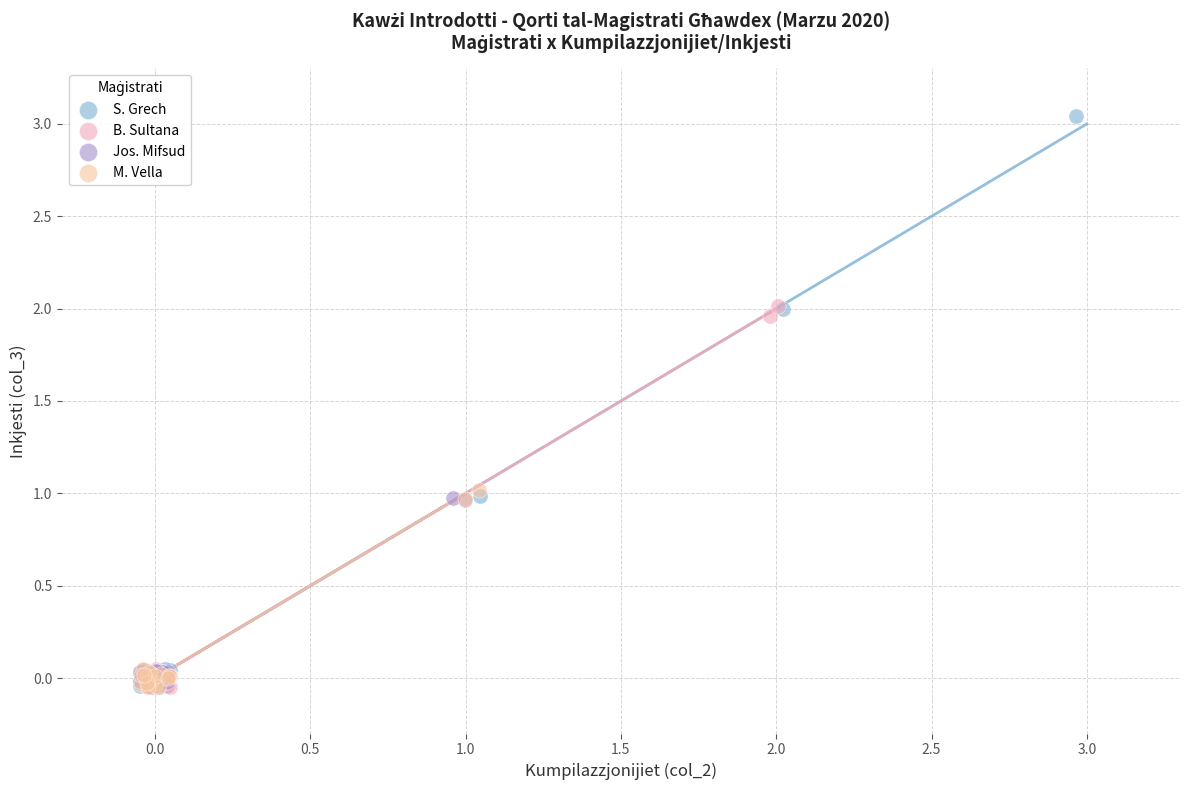

Which series reaches the maximum Y coordinate?

S. Grech